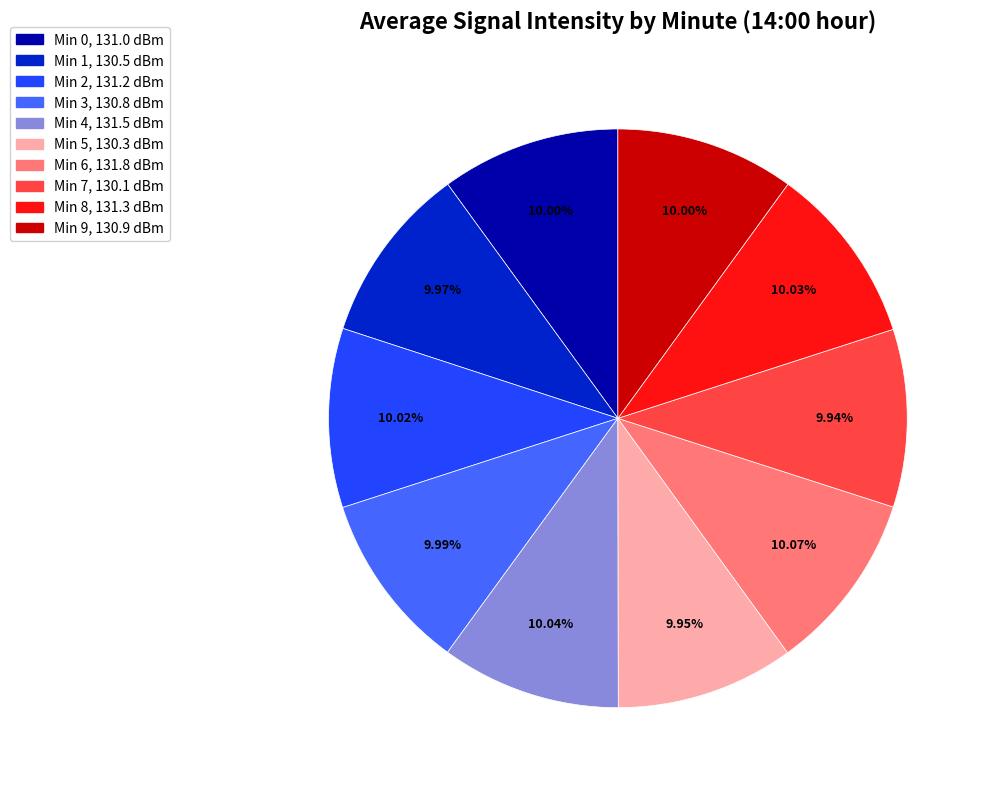

Does any single category account for the majority?

No